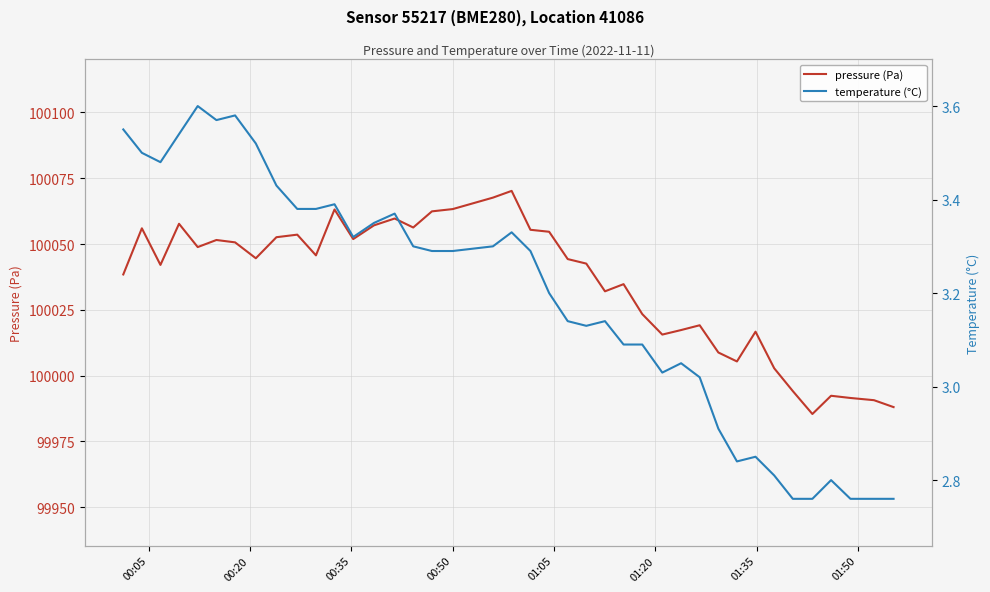

True or false: pressure (Pa) has more than 2 points higher than both neighbors.

True